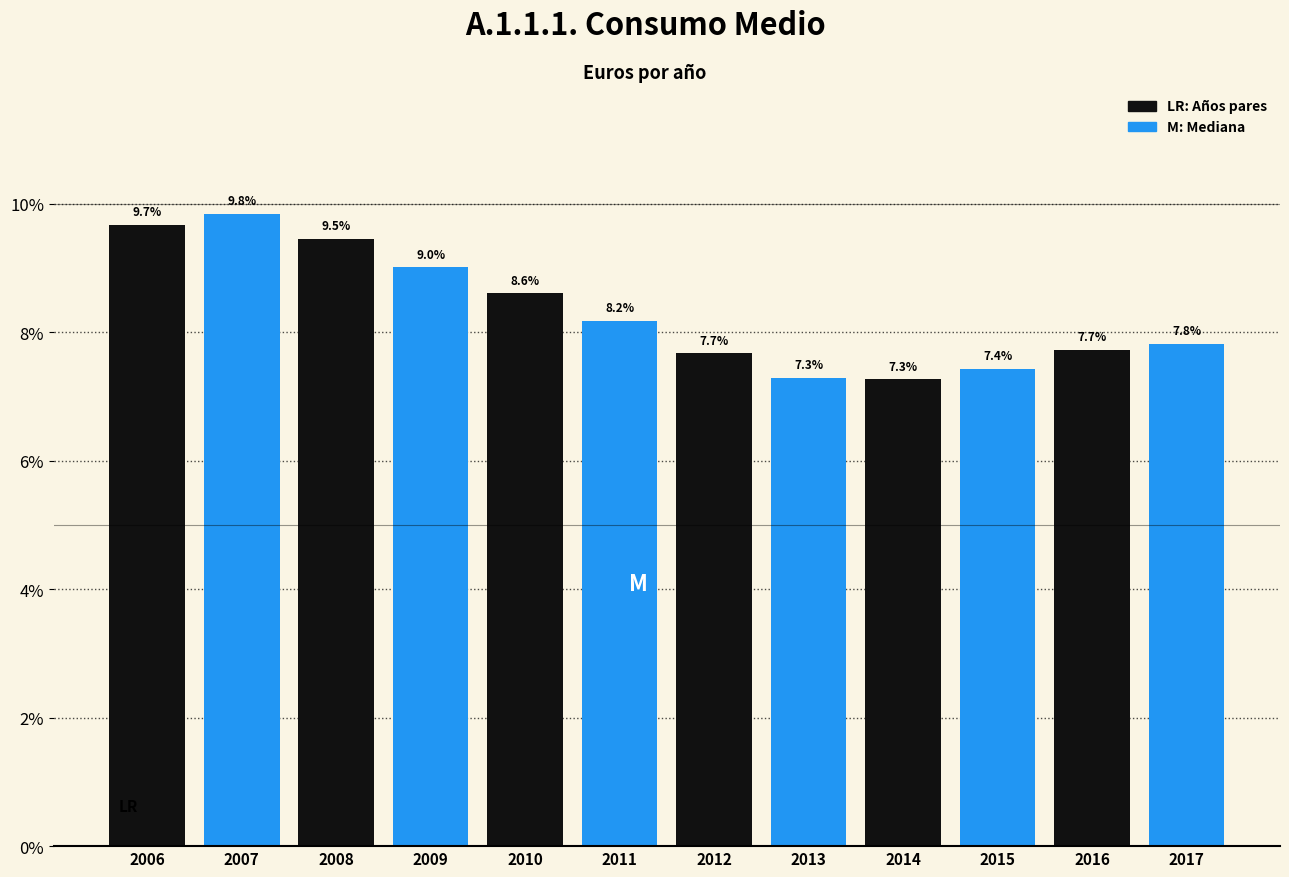

Which category has the highest value across all series?

2006